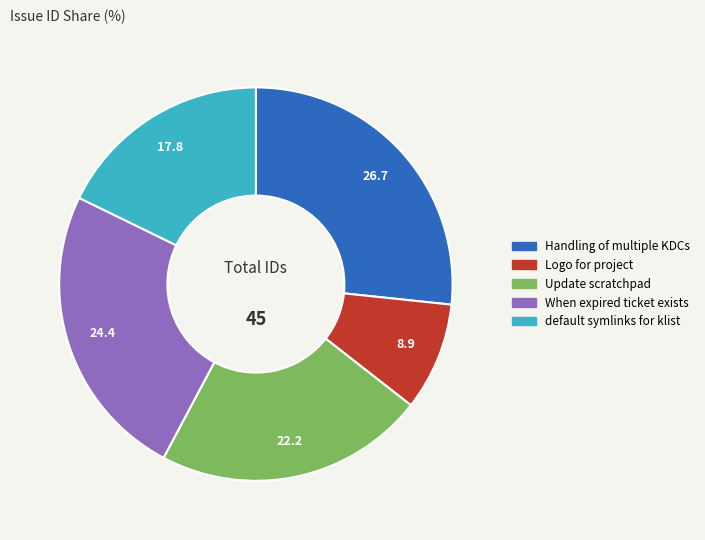

The Handling of multiple KDCs slice represents 39% of the pie. True or false?

False